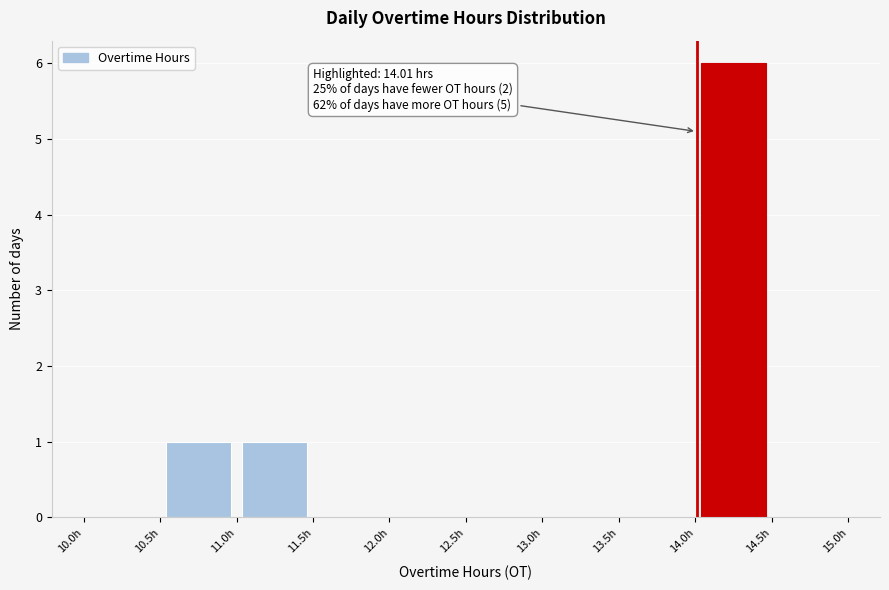

Over which range of the x-axis is the bar tallest?

14.0 to 14.5